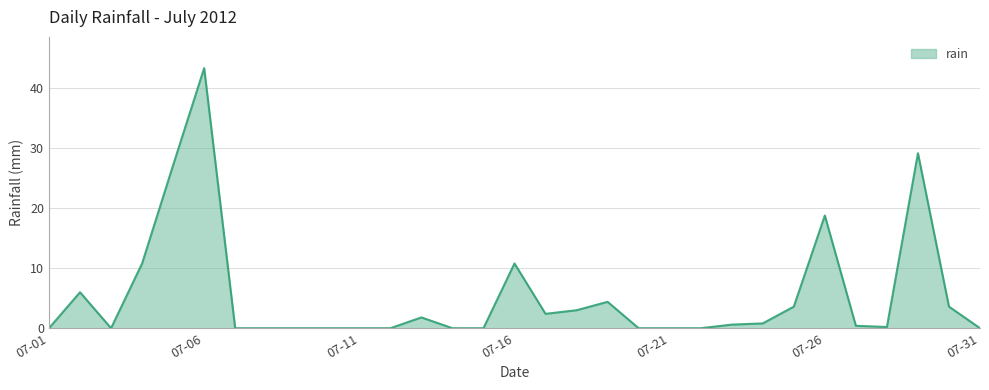

Does the chart display data point markers on the line(s)?

No